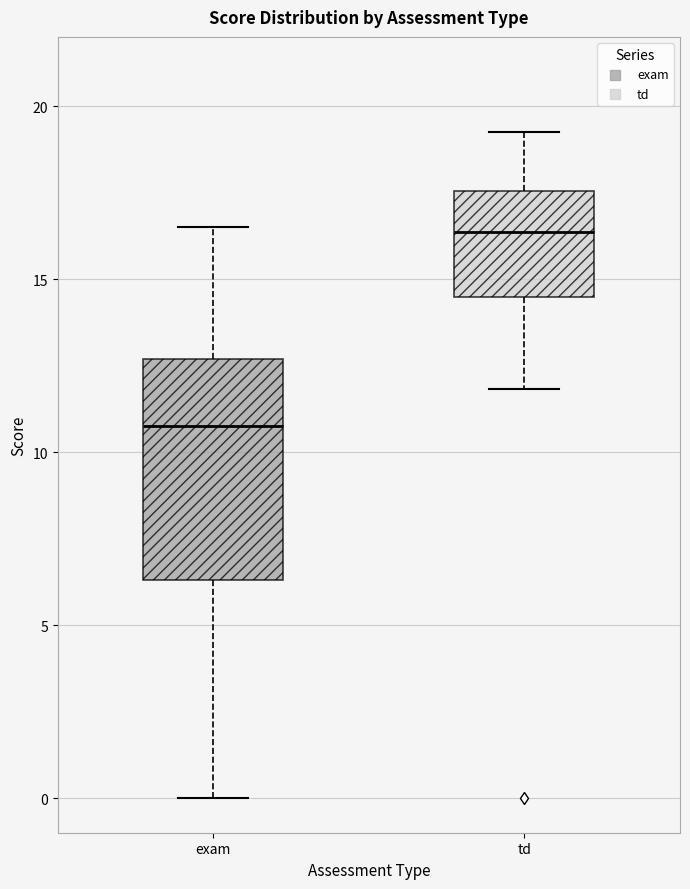

Which box is the tallest, from its lower edge to its upper edge?

exam